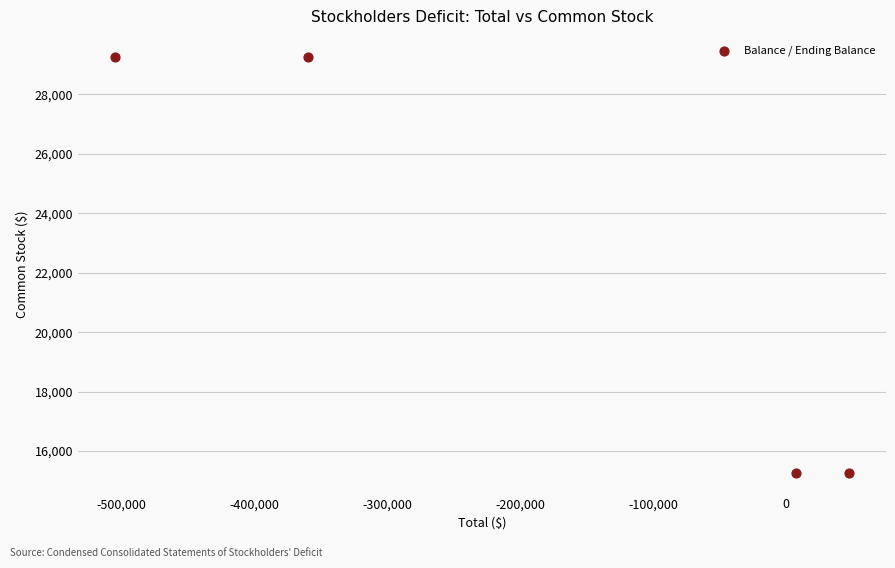

What is the range of Y values (max minus min)?

14001